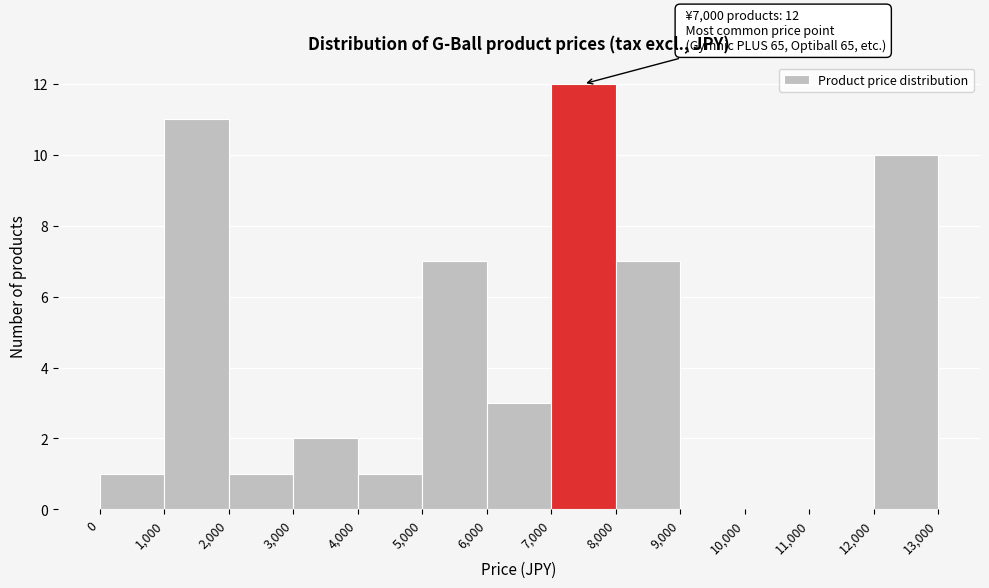

Over which range of the x-axis is the bar tallest?

7,000 to 8,000